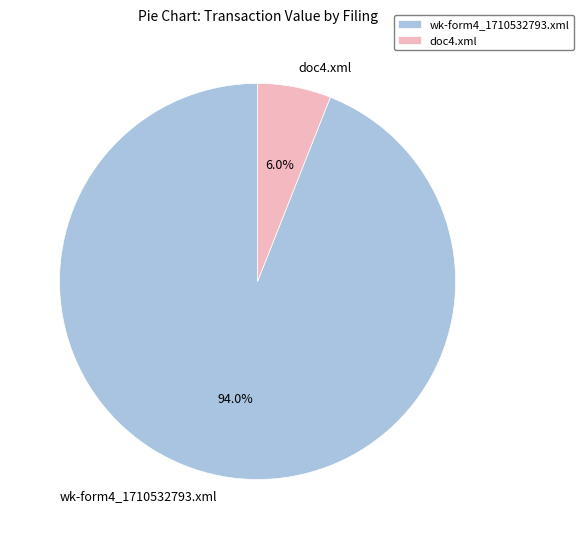

Which has a higher value, wk-form4_1710532793.xml or doc4.xml?

wk-form4_1710532793.xml